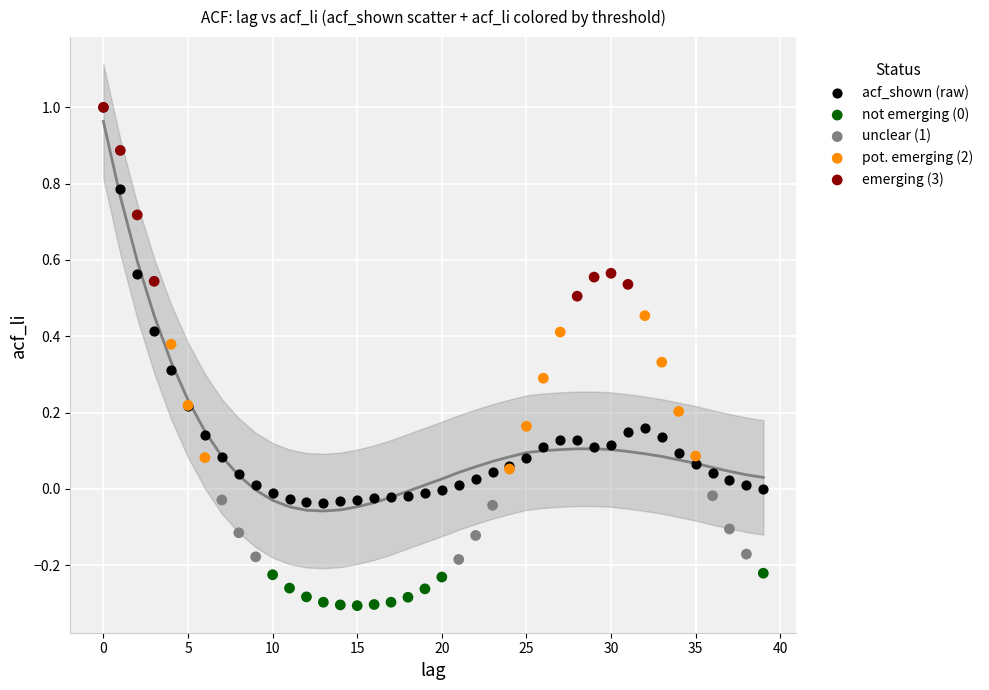

Which series has the largest Y range (max minus min)?

acf_shown (raw)